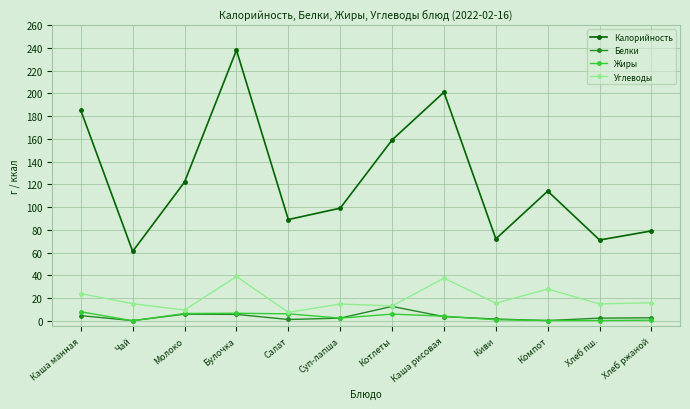

What is the minimum value for Калорийность?

61.0